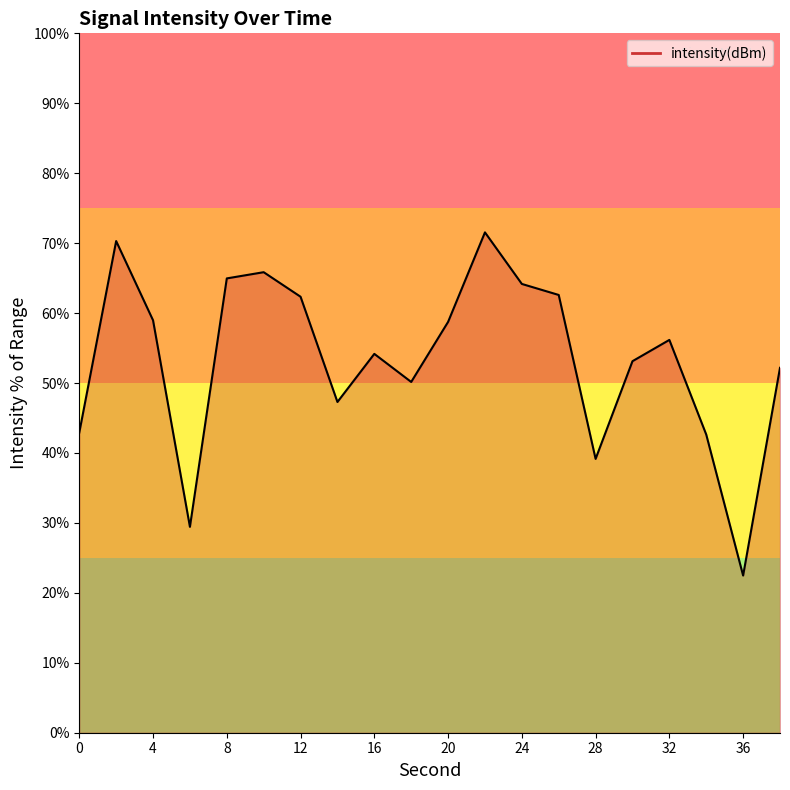

What is the smallest value displayed?

22.5